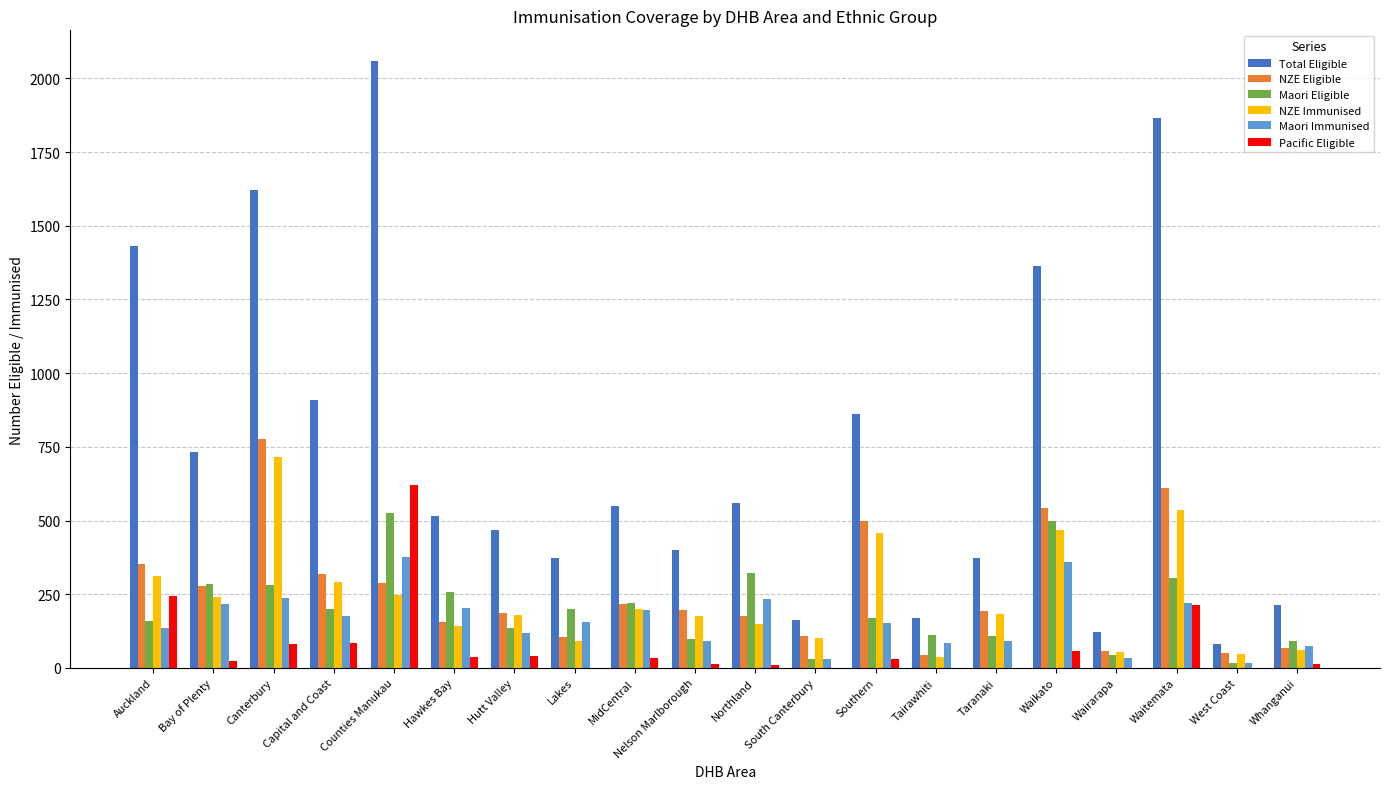

How many groups of bars are there?

20